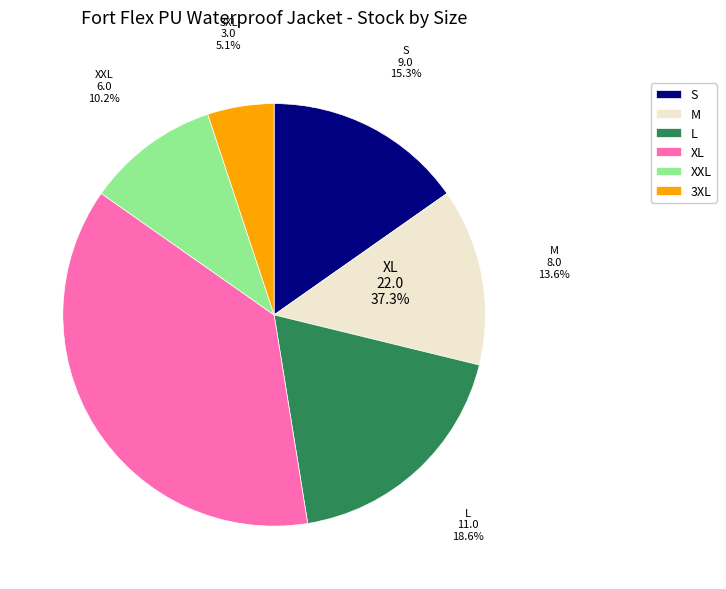

Is M the majority of the pie?

No